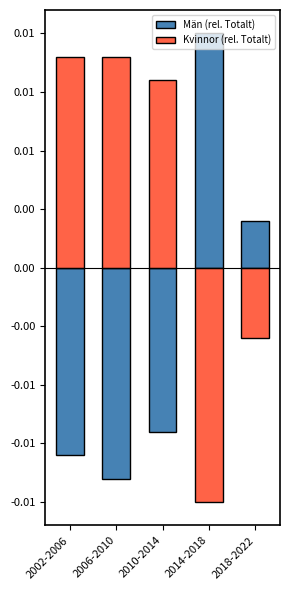

Which series has the largest total across all categories?

Kvinnor (rel. Totalt)